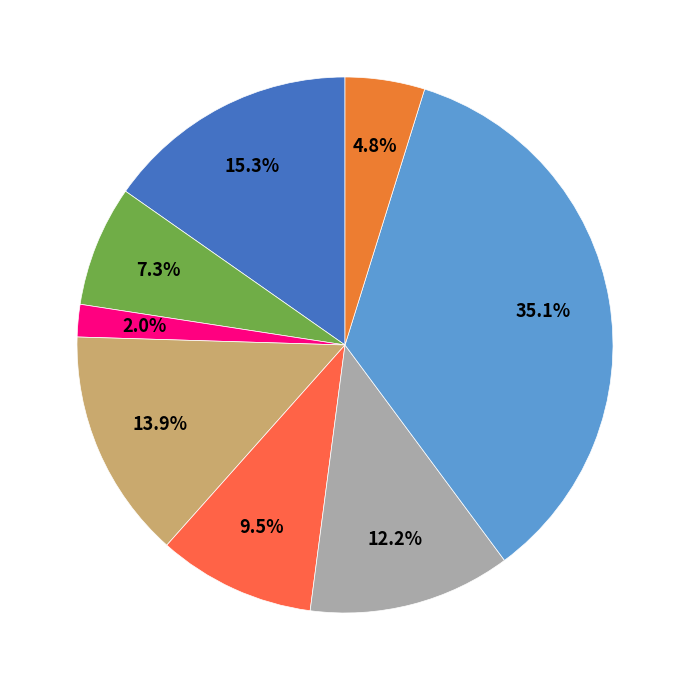

Which slice is the smallest?

Хлеб пшеничный (завтрак)